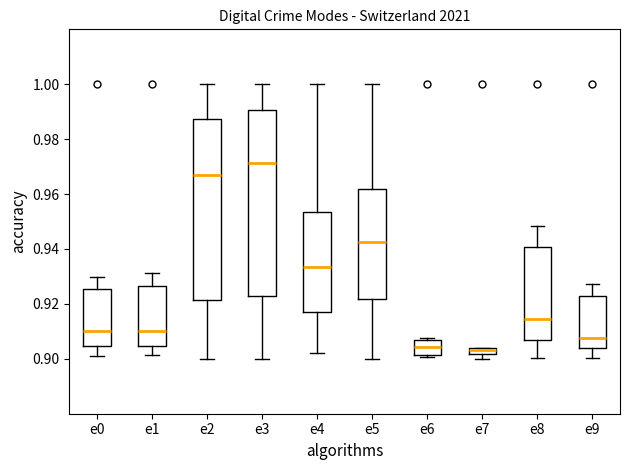

Where does the lower whisker of the box for e0 end on the y-axis? The values are not printed on the chart, so give them approximately, as read against the axis.

0.902